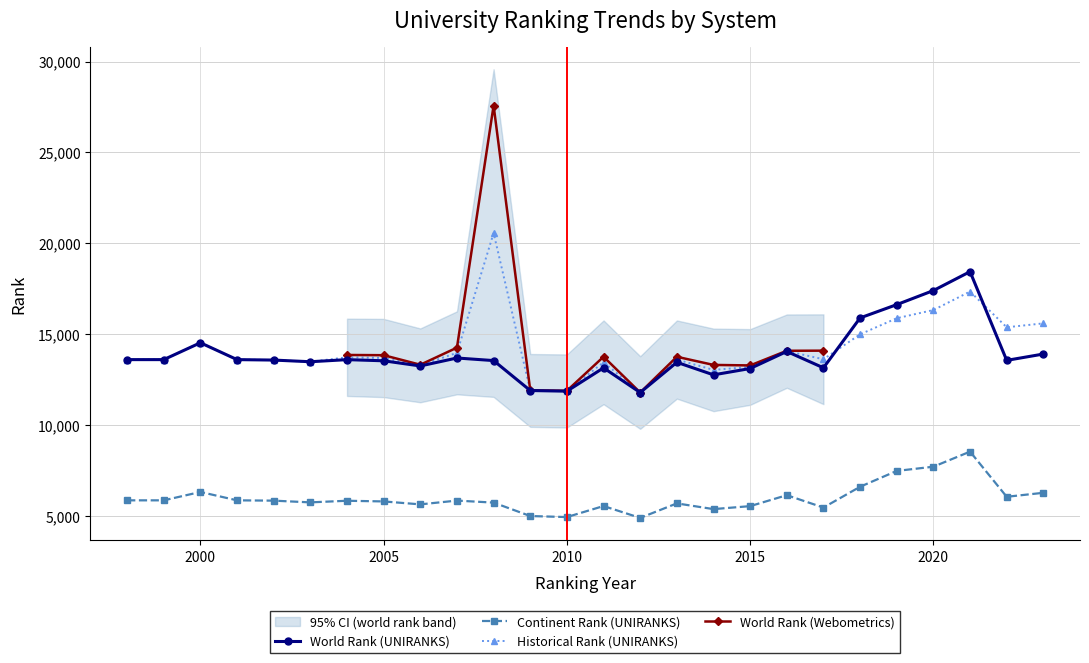

True or false: world rank (UNIRANKS) has more than 1 points higher than both neighbors.

True